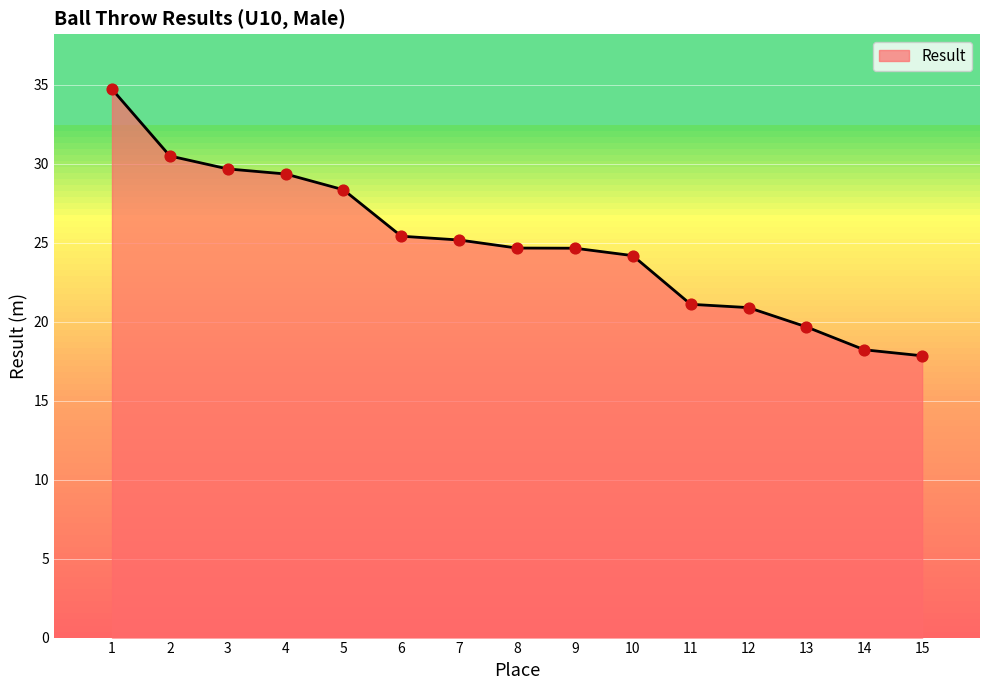

What is the difference between the values at 10 and 5?

4.2